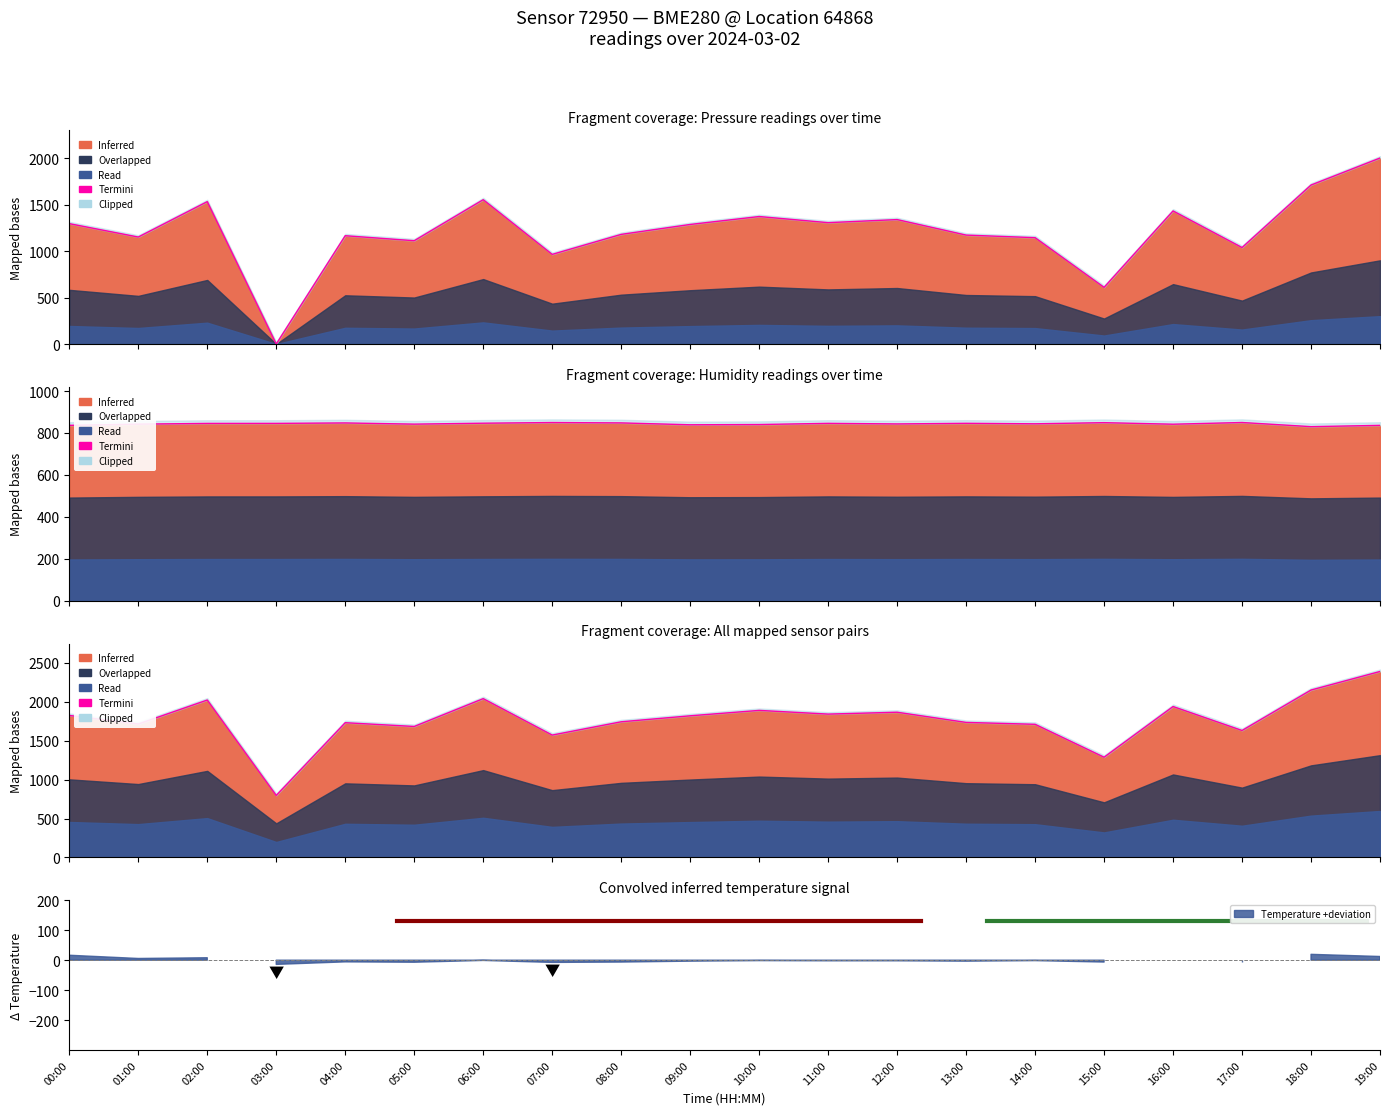

Is it true that the value at 04:00 is 1729.8?

True